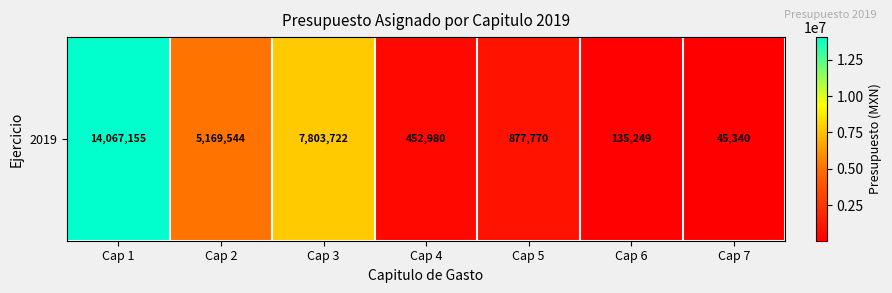

What is the ratio of the value at Cap 3 to the value at Cap 2?

1.5